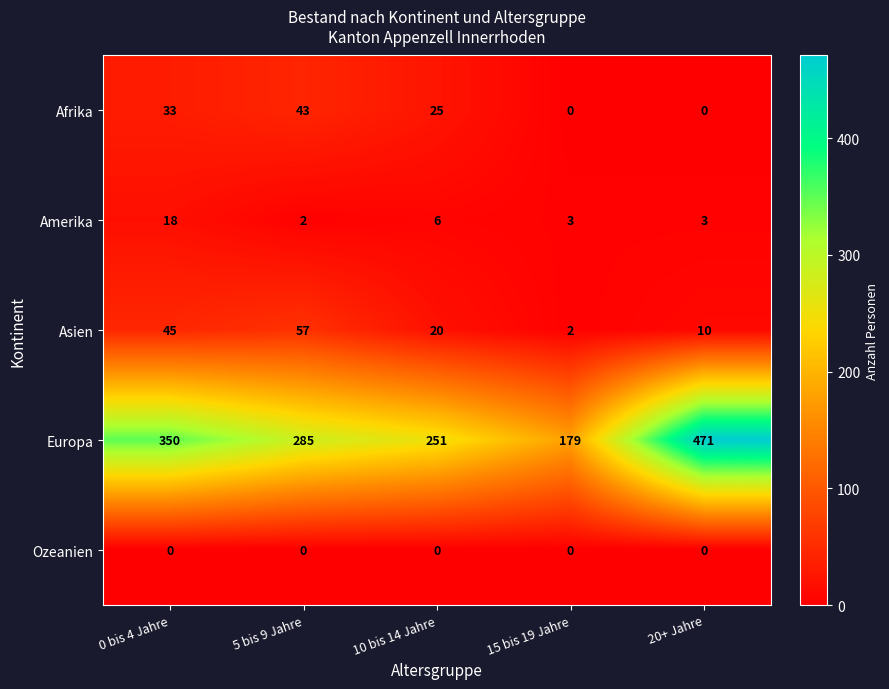

How many data points does each series have?

5